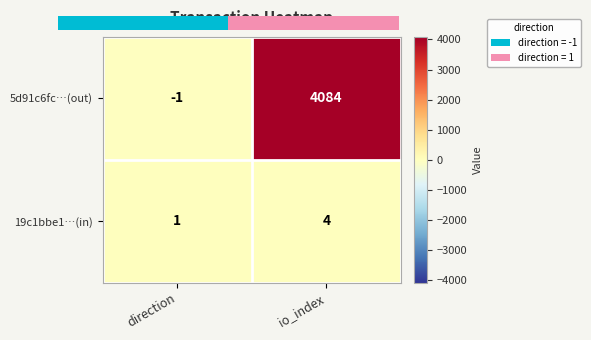

Which series changed the most between direction and io_index?

5d91c6fc…(out)